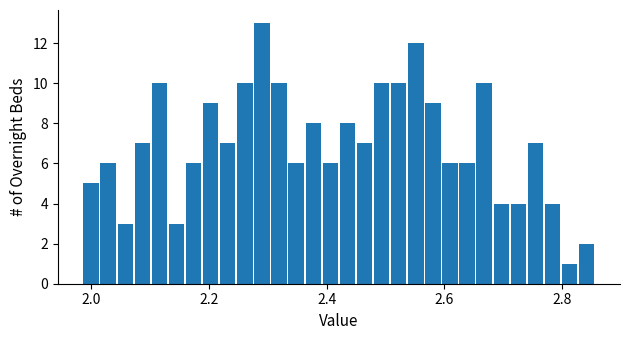

Around what value on the x-axis is the tallest bar? Give the approximate position of its centre, as read against the axis.

2.30